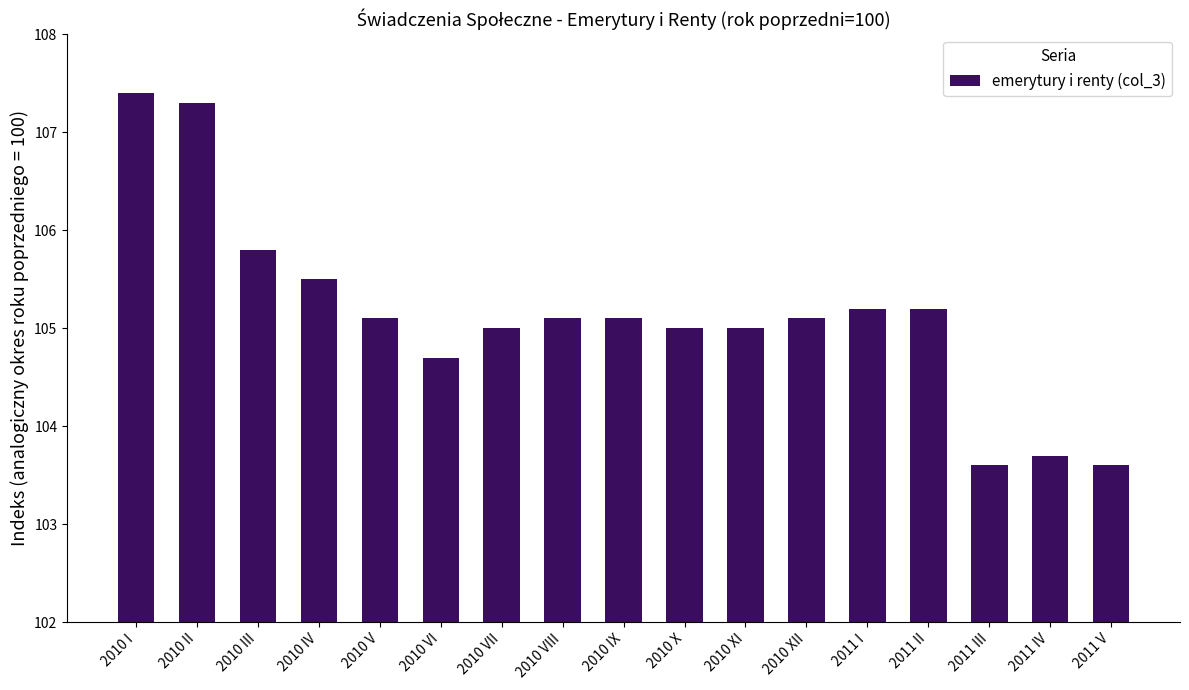

What is the average value?

105.1